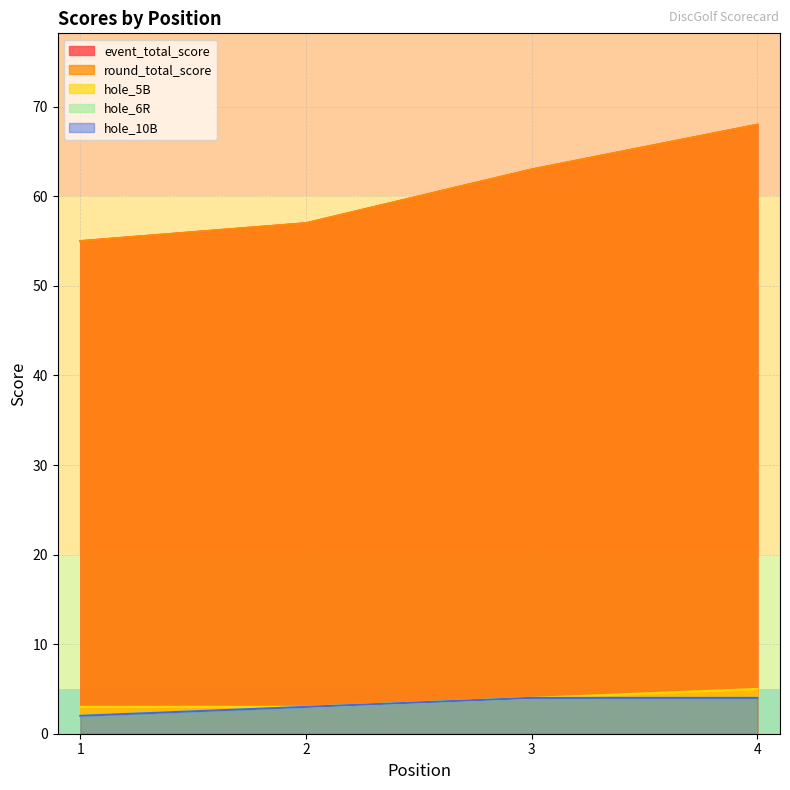

True or false: hole_5B has more than 1 points higher than both neighbors.

False